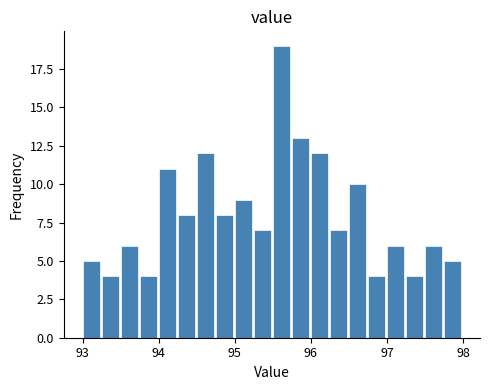

Around what value on the x-axis is the tallest bar? Give the approximate position of its centre, as read against the axis.

95.6